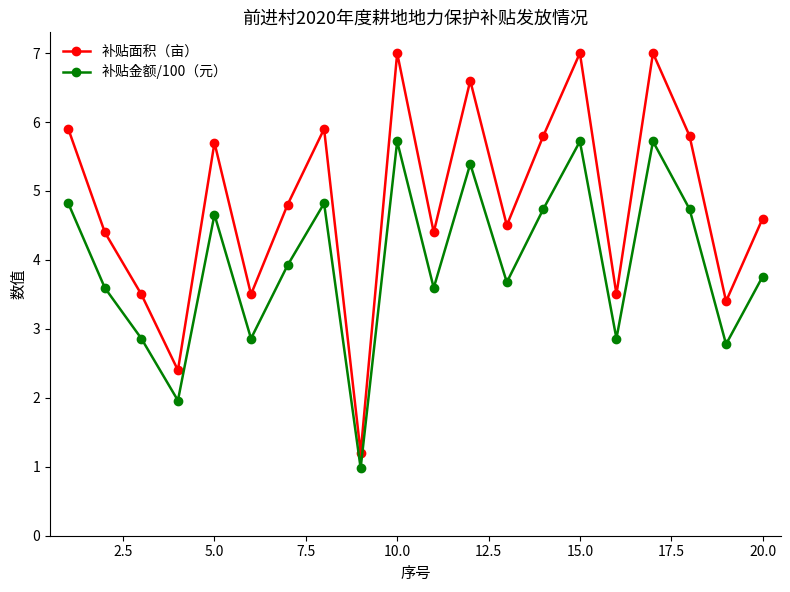

True or false: 补贴面积（亩） and 补贴金额/100（元） intersect in this chart.

False